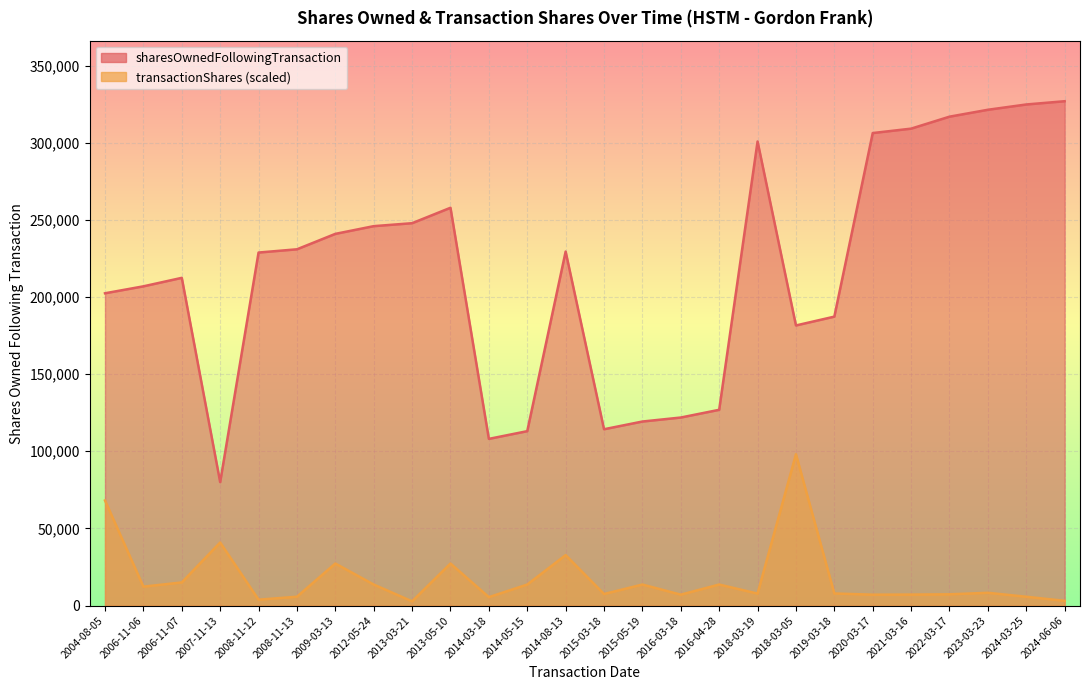

What is the smallest value displayed?

2723.8